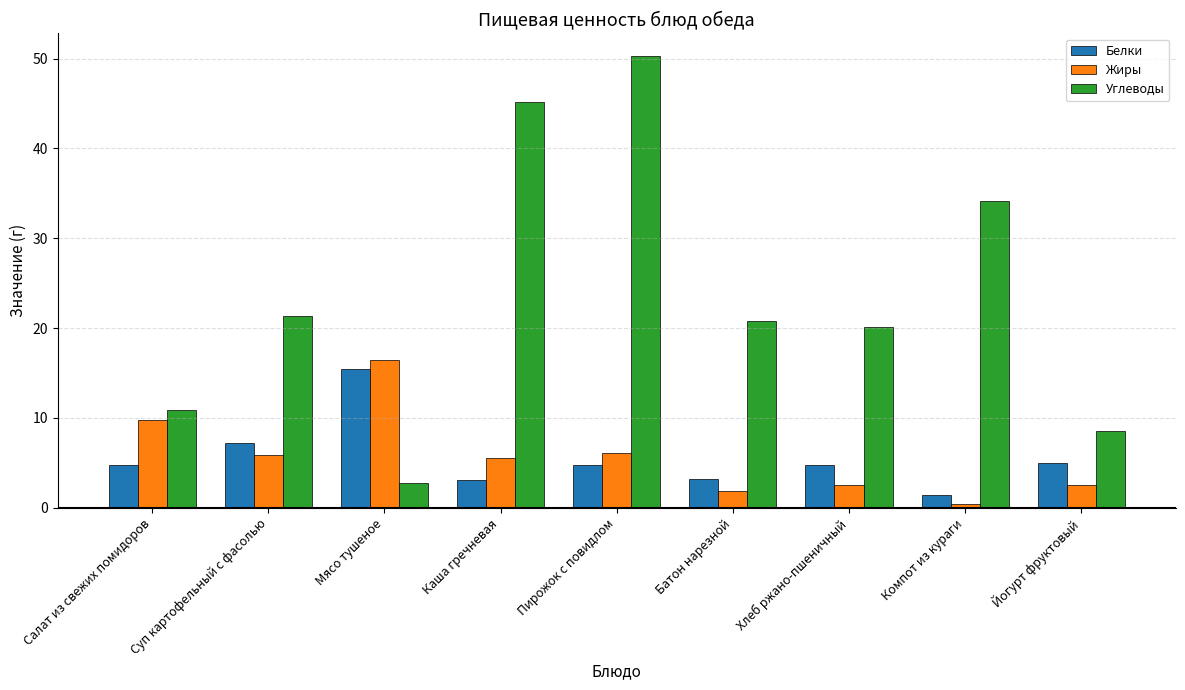

Which category has the highest value in the Белки series?

Мясо тушеное